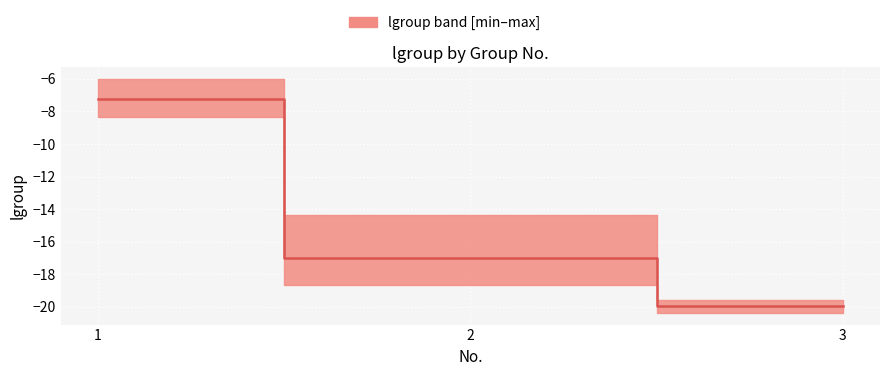

What is the difference between the maximum and second lowest values?

9.7